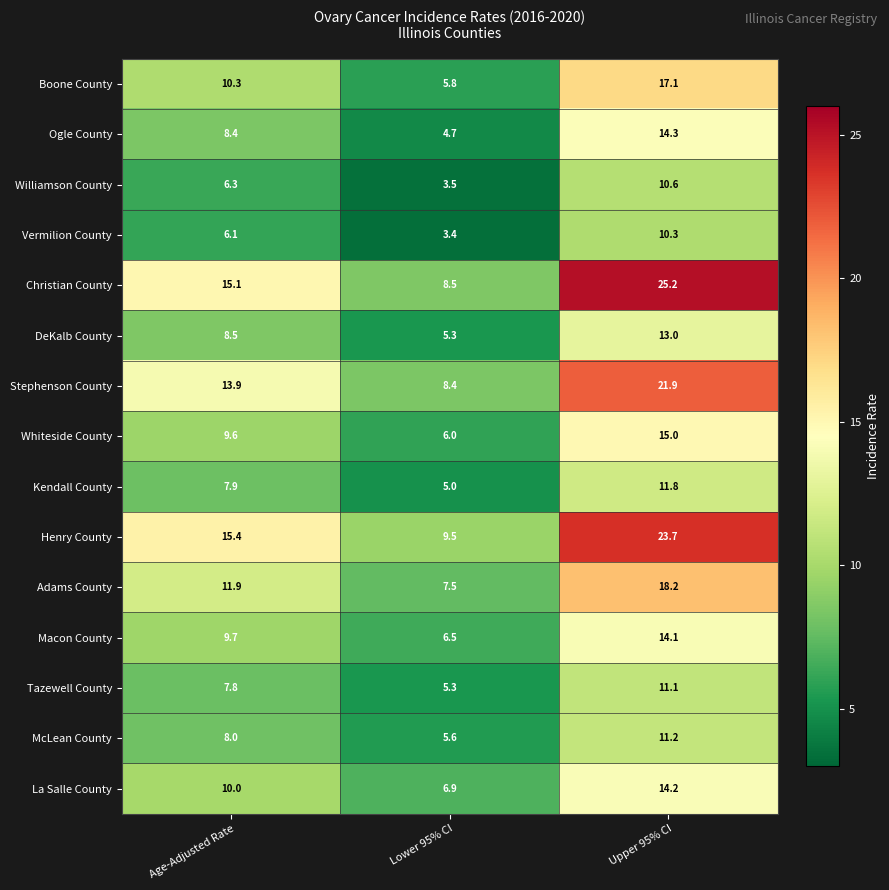

What is the difference between the maximum and minimum values in the Ogle County series?

9.6